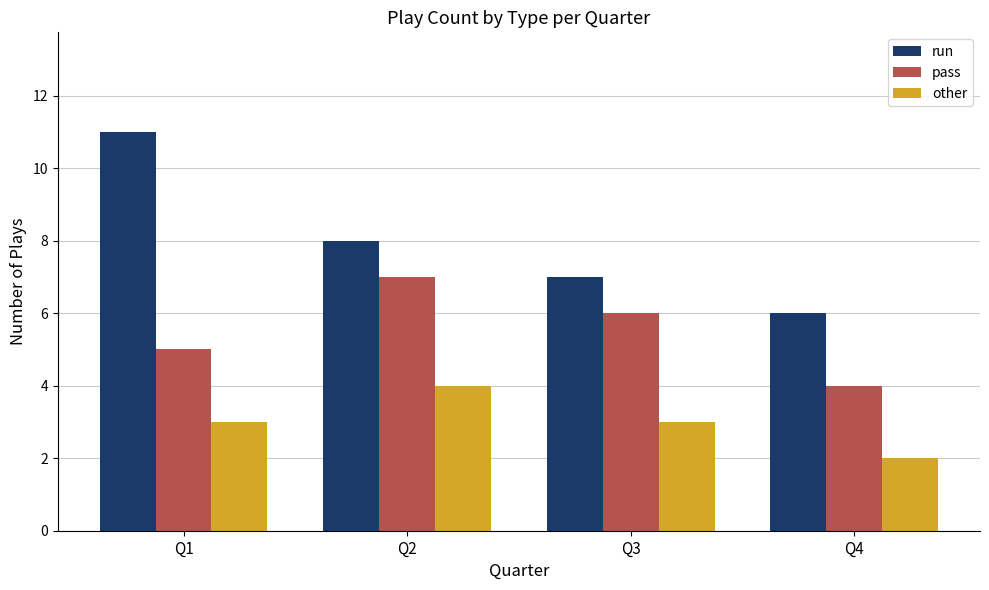

Which label corresponds to the smallest value in the chart?

Q4